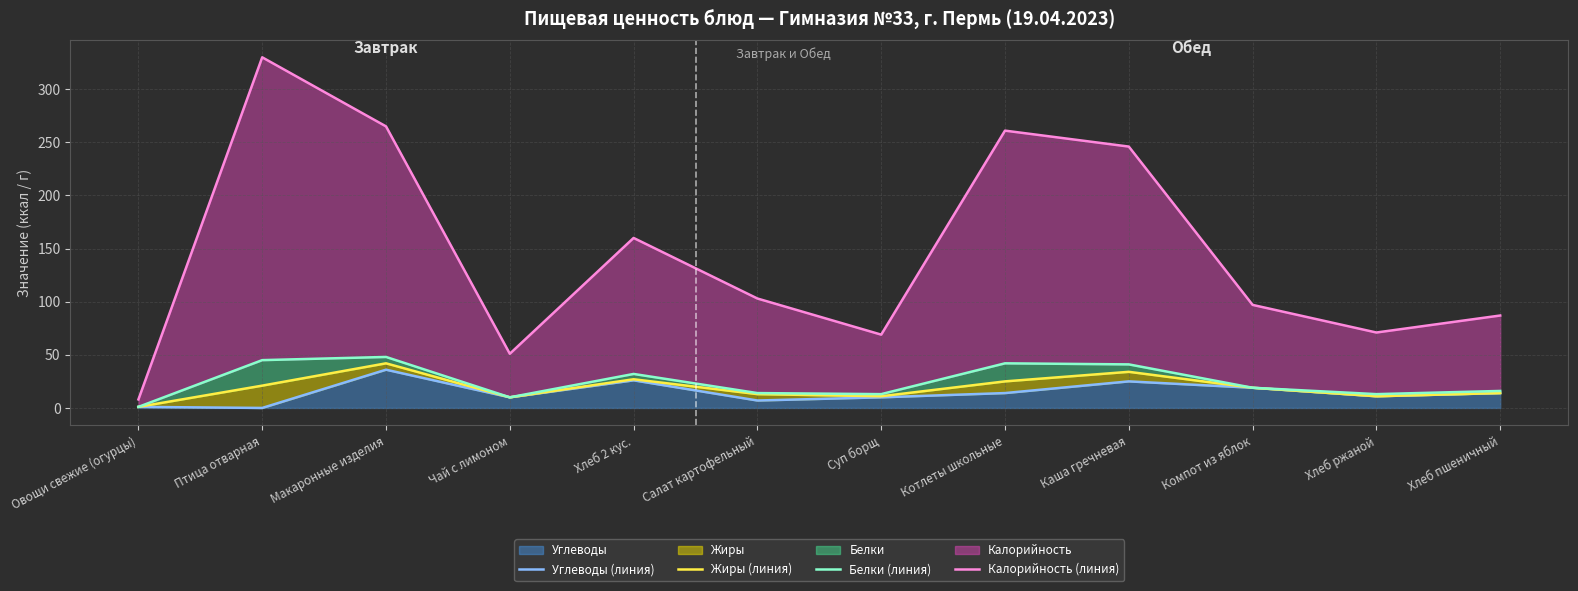

What is the average value of the Углеводы (линия) series?

14